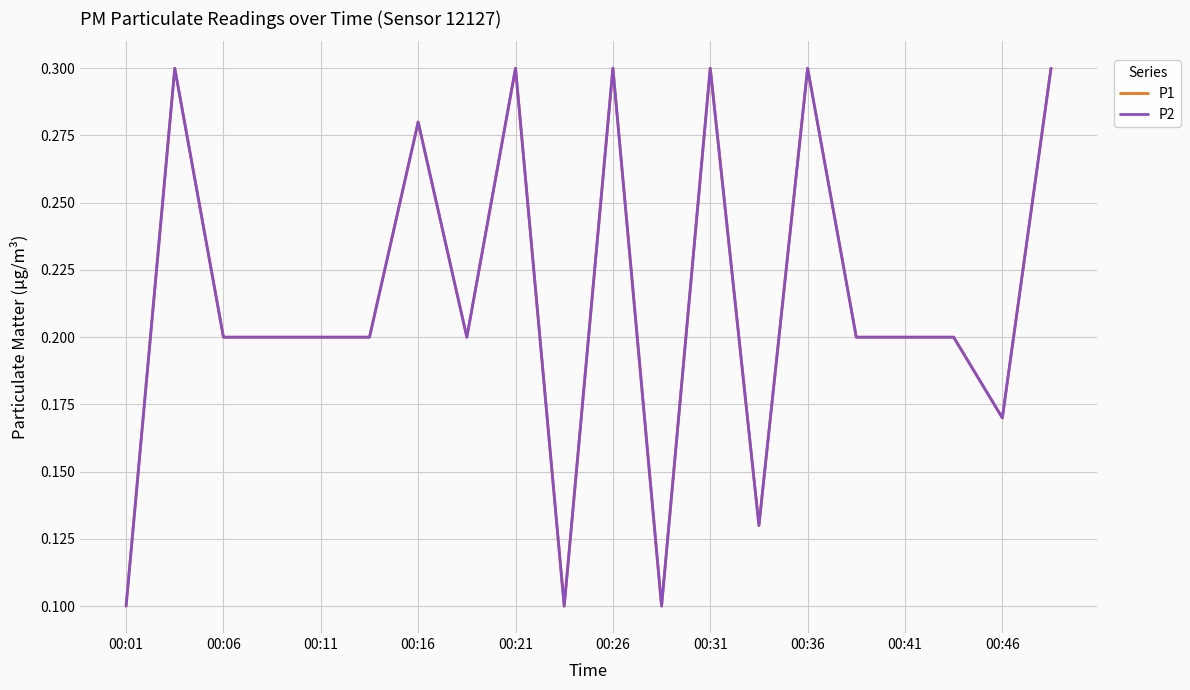

Reading left to right, list all the values displayed in this chart.

P1: 0.1	0.3	0.2	0.2	0.2	0.2	0.3	0.2	0.3	0.1	0.3	0.1	0.3	0.1	0.3	0.2	0.2	0.2	0.2	0.3
P2: 0.1	0.3	0.2	0.2	0.2	0.2	0.3	0.2	0.3	0.1	0.3	0.1	0.3	0.1	0.3	0.2	0.2	0.2	0.2	0.3